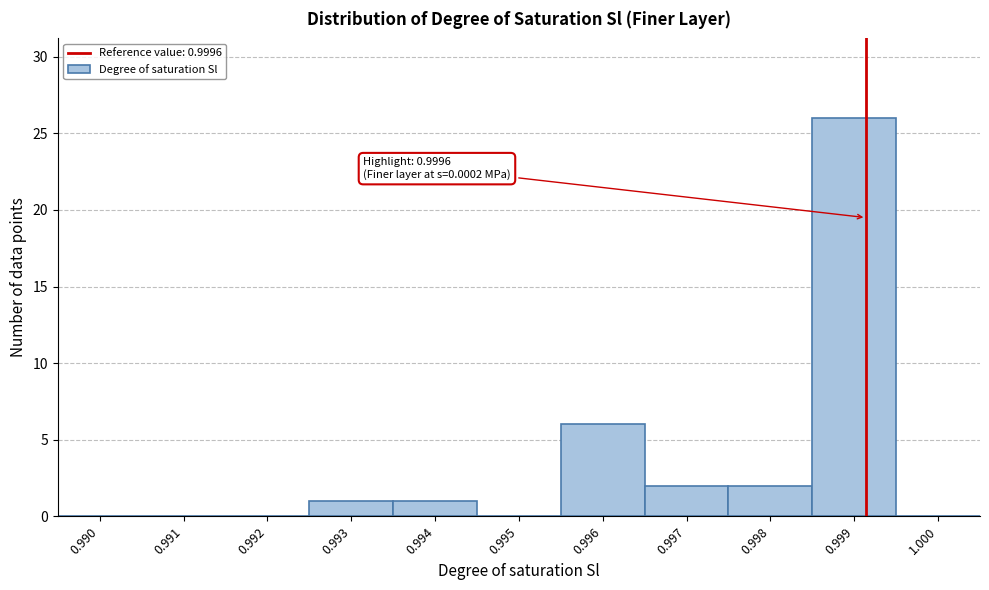

Reading left to right, extract all data points from this chart.

0.990=0	0.991=0	0.992=0	0.993=1	0.994=1	0.995=0	0.996=6	0.997=2	0.998=2	0.999=26	1.000=0